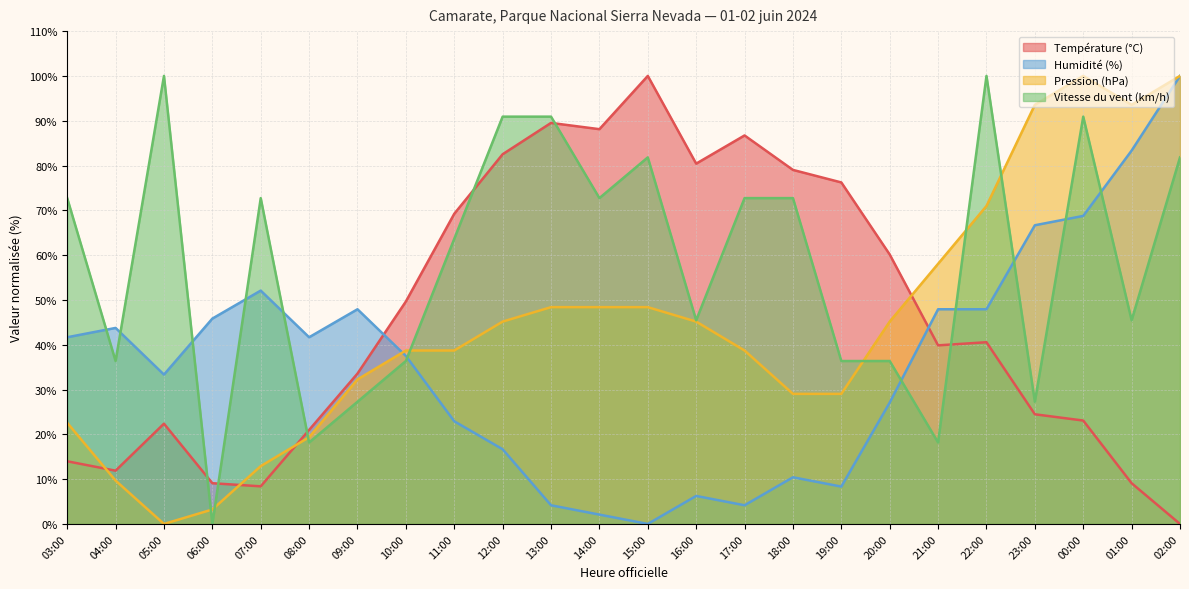

Where is the first local maximum for Humidité (%)?

04:00